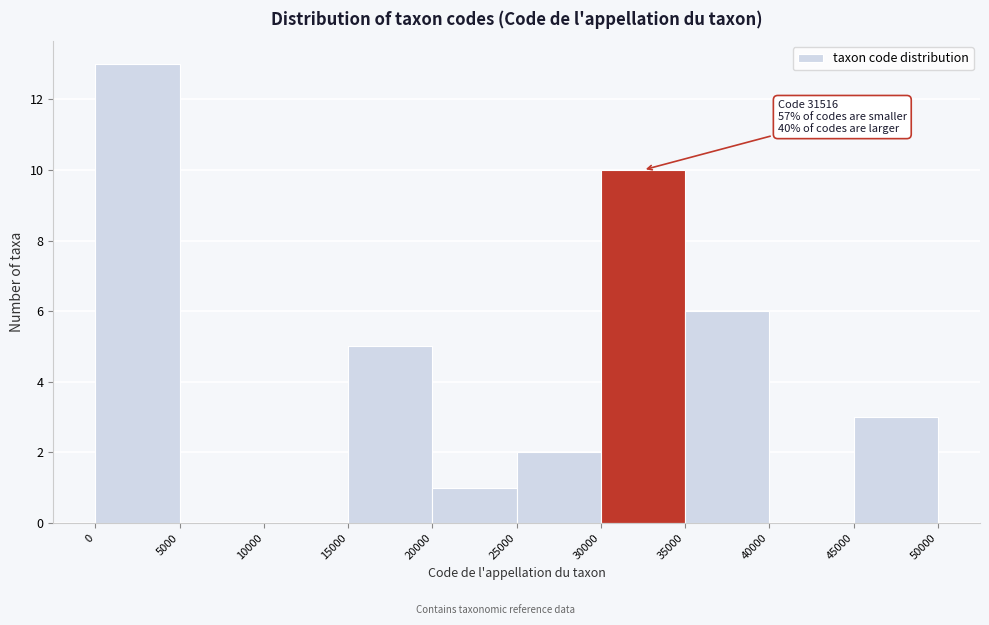

Over which range of the x-axis is the bar tallest?

0 to 5000